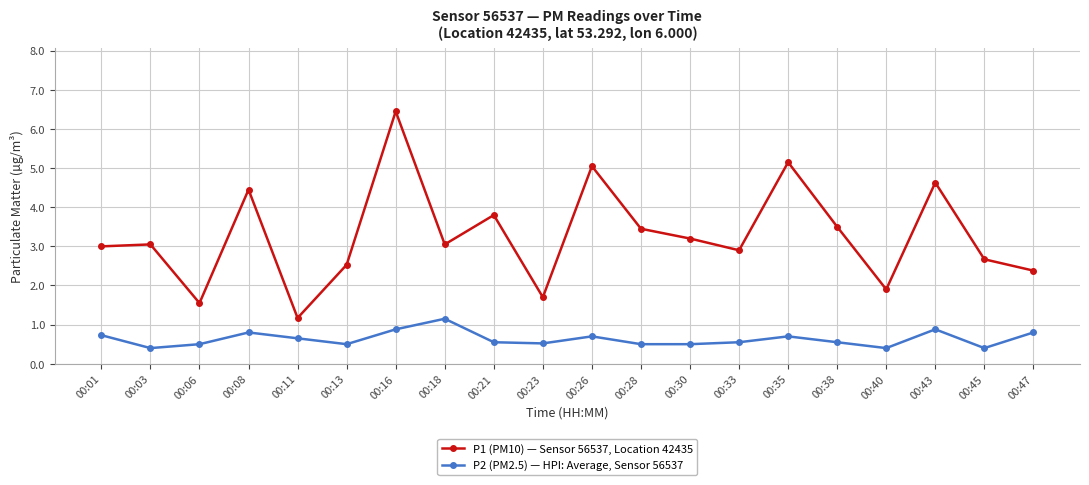

True or false: P2 (PM2.5) — HPI: Average, Sensor 56537 and P1 (PM10) — Sensor 56537, Location 42435 cross at least once.

False